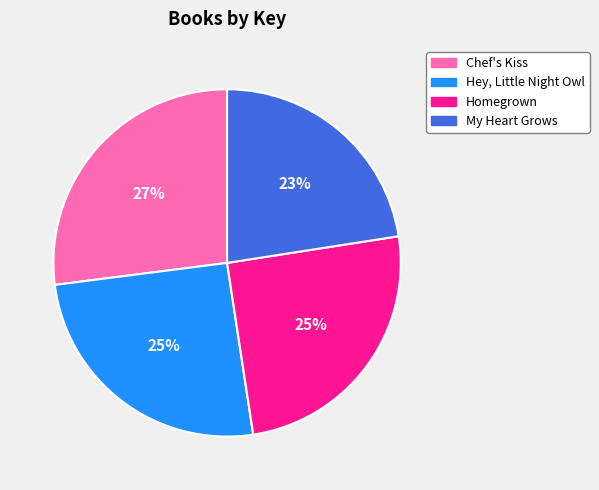

To the nearest percent, what is the average slice percentage?

25%